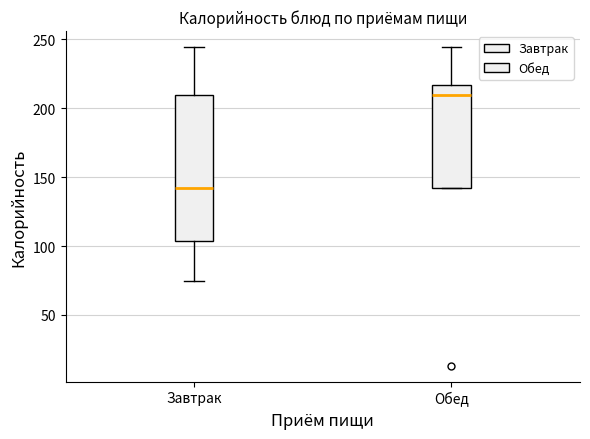

Comparing the boxes themselves (not the whiskers), which one is the tallest?

Завтрак